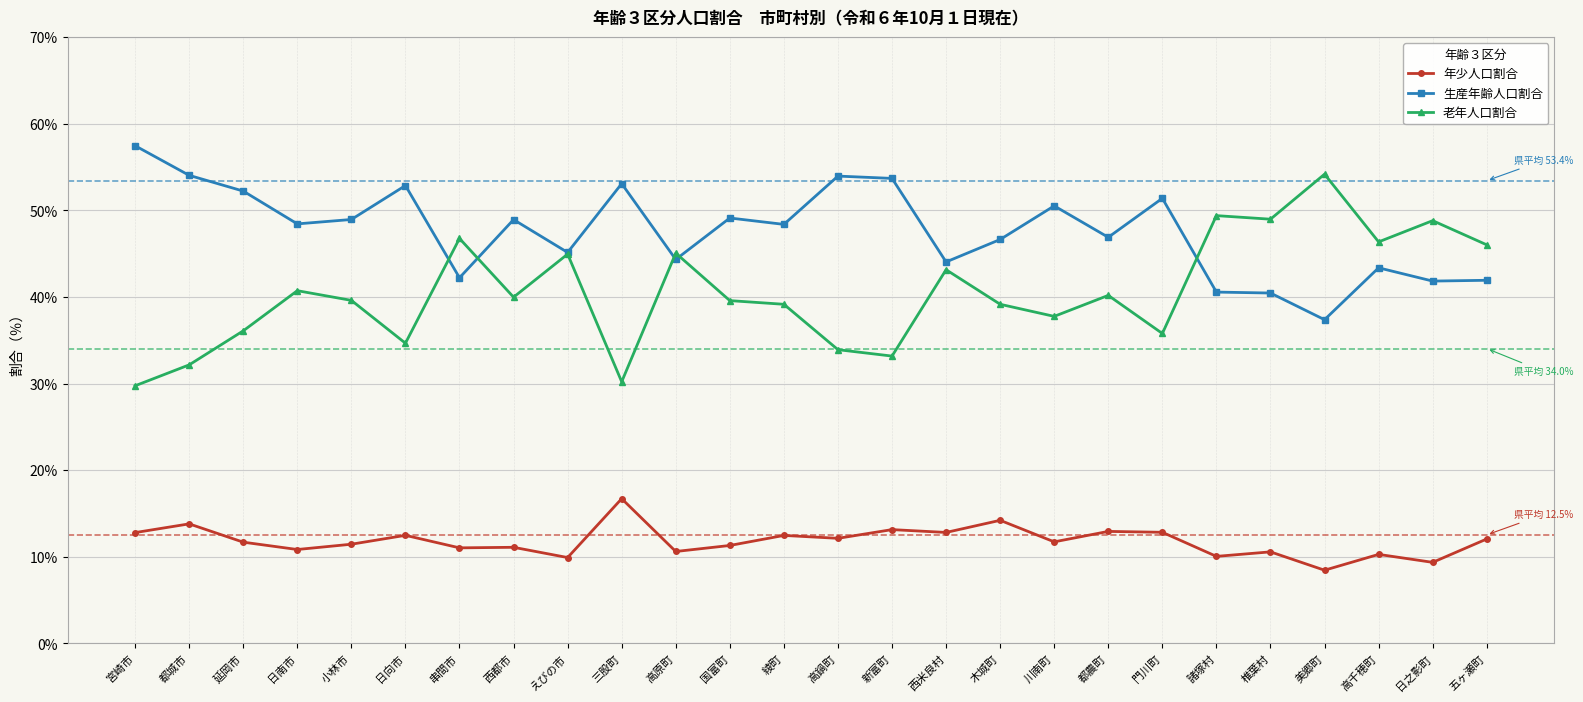

What is the value of the 生産年齢人口割合 point at the 23rd from the left?

37.4